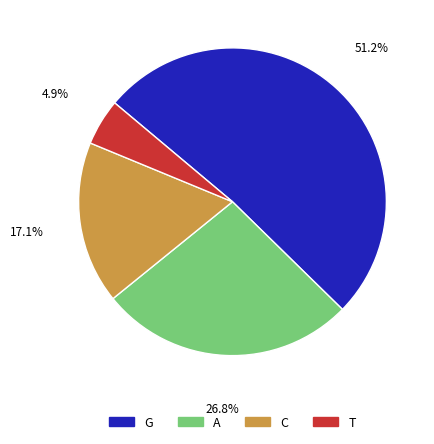

To the nearest percent, what is the difference between the G and T slice percentages?

46%